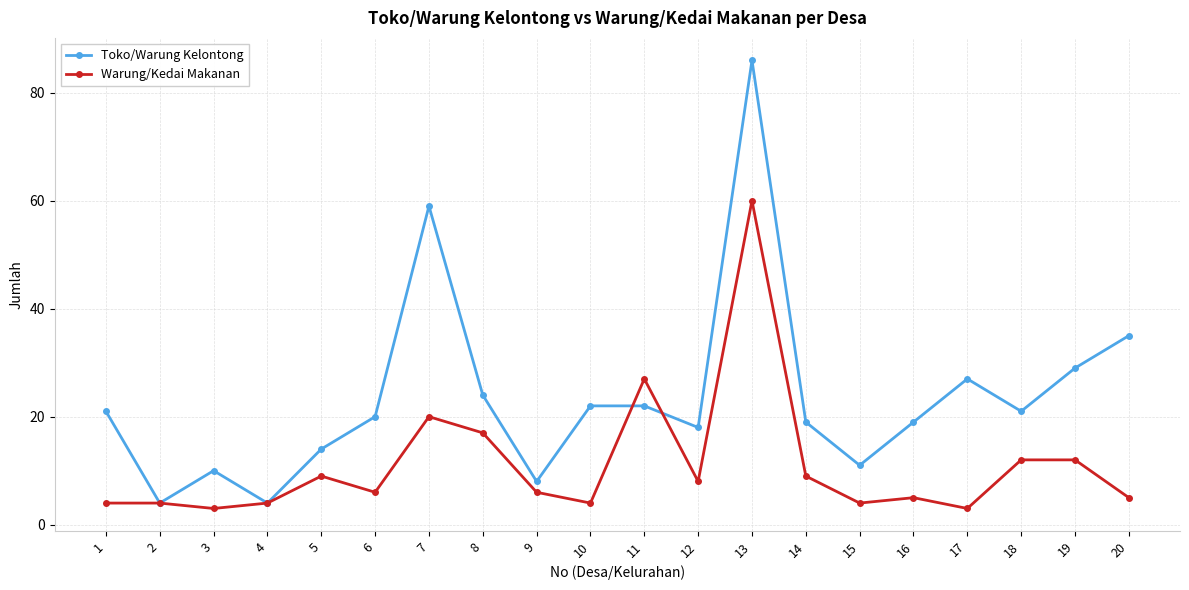

Which series ends up on top after the final intersection of Toko/Warung Kelontong and Warung/Kedai Makanan?

Toko/Warung Kelontong